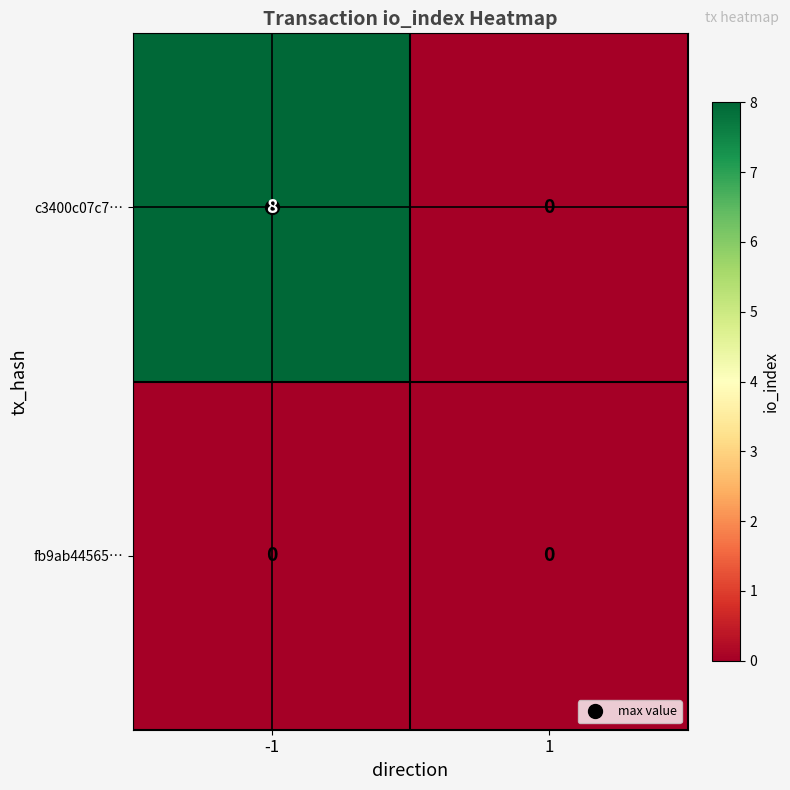

Which label corresponds to the largest value in the chart?

-1